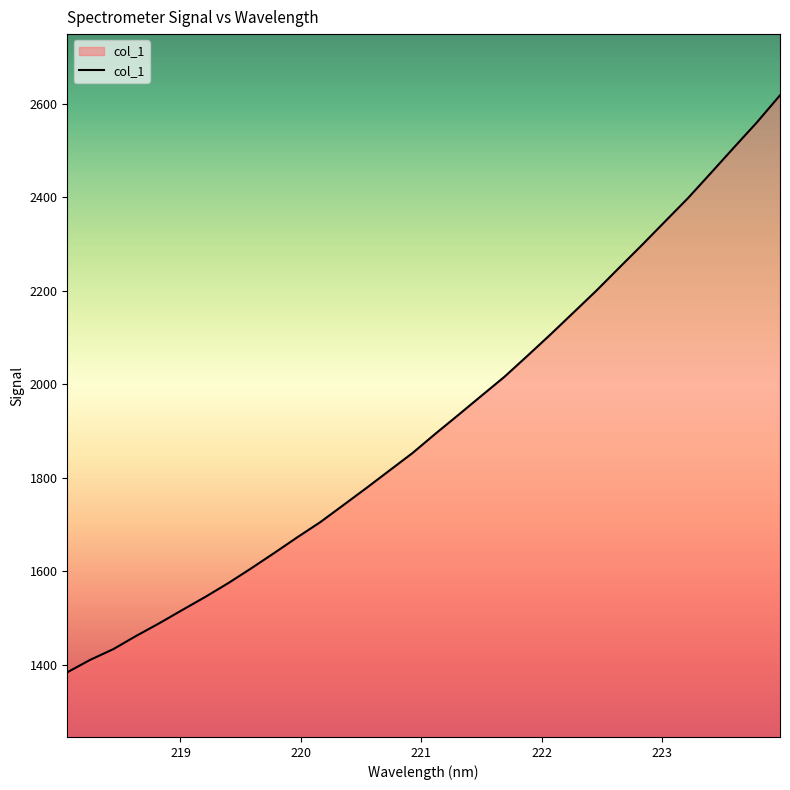

What is the difference between the maximum and minimum values?

1234.3